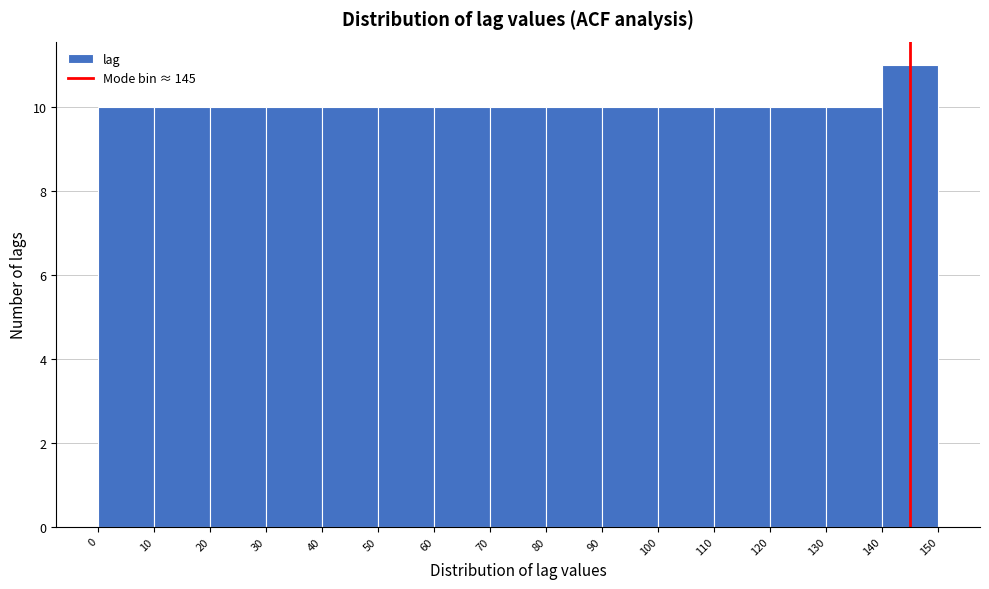

Reading left to right, list every bar in this chart as the range it spans on the x-axis followed by its height. The values are not printed on the chart, so give them approximately, as read against the axis.

0 to 10: 10
10 to 20: 10
20 to 30: 10
30 to 40: 10
40 to 50: 10
50 to 60: 10
60 to 70: 10
70 to 80: 10
80 to 90: 10
90 to 100: 10
100 to 110: 10
110 to 120: 10
120 to 130: 10
130 to 140: 10
140 to 150: 11